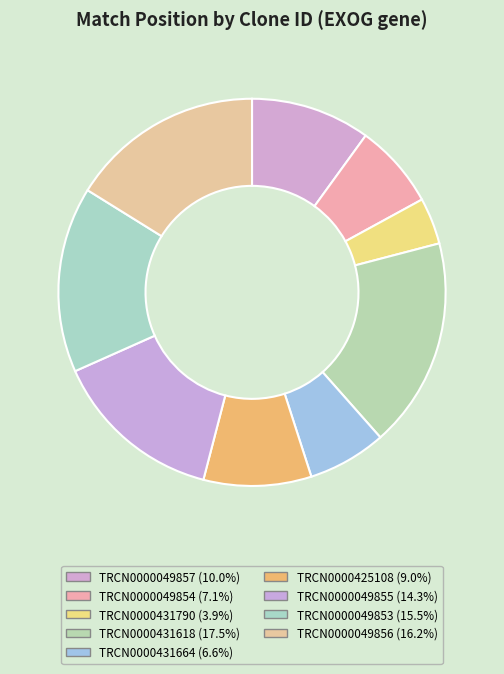

Does TRCN0000425108 account for over 50% of the chart?

No